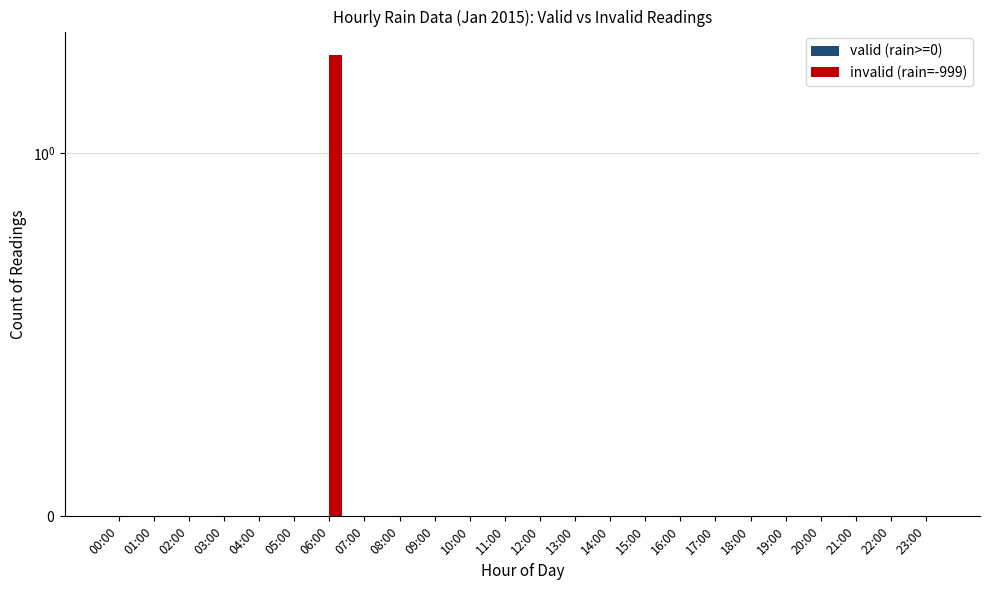

At how many categories does at least one series exceed 0?

1